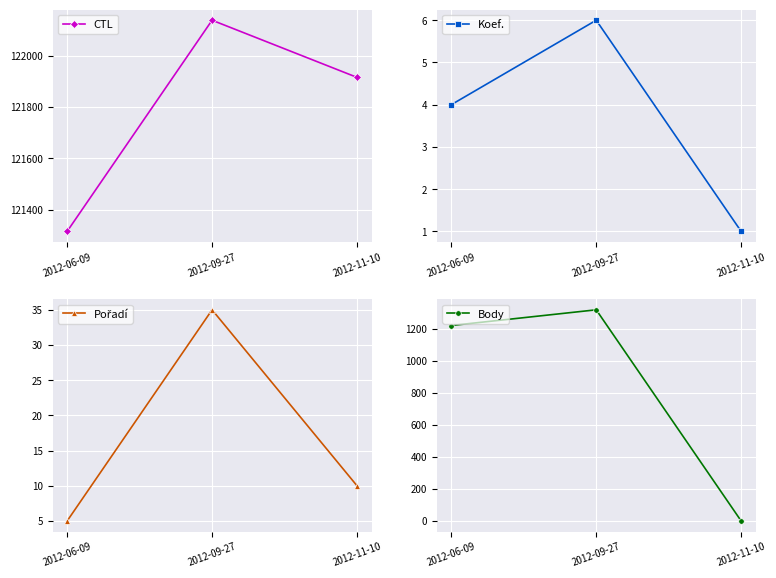

How many data points does each series have?

3